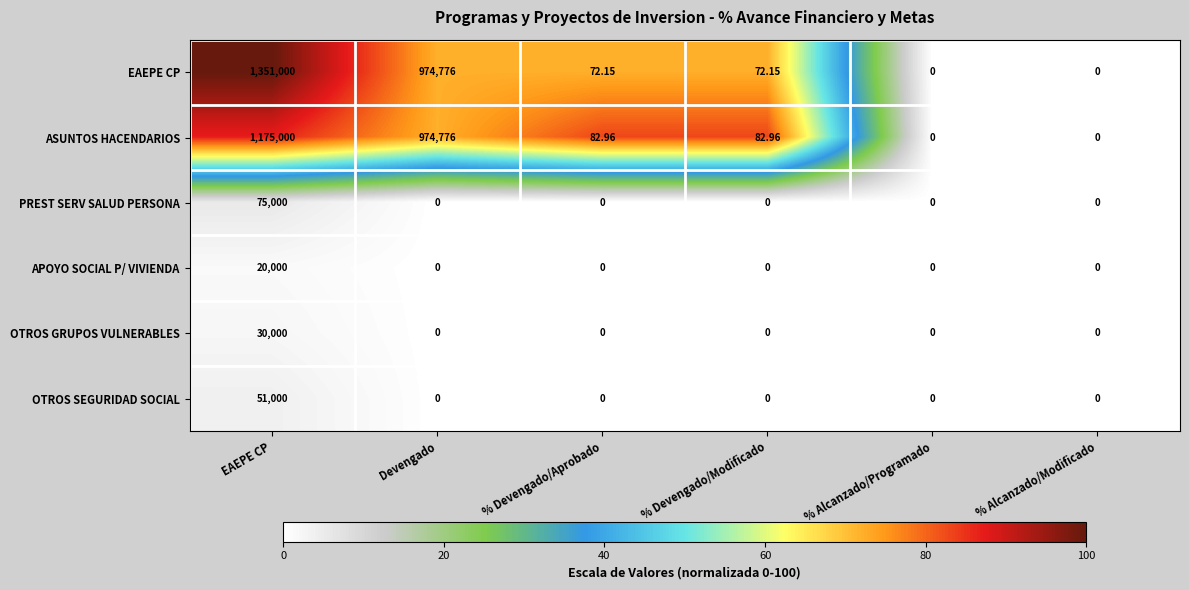

At which category is the sum across all series the highest?

EAEPE CP